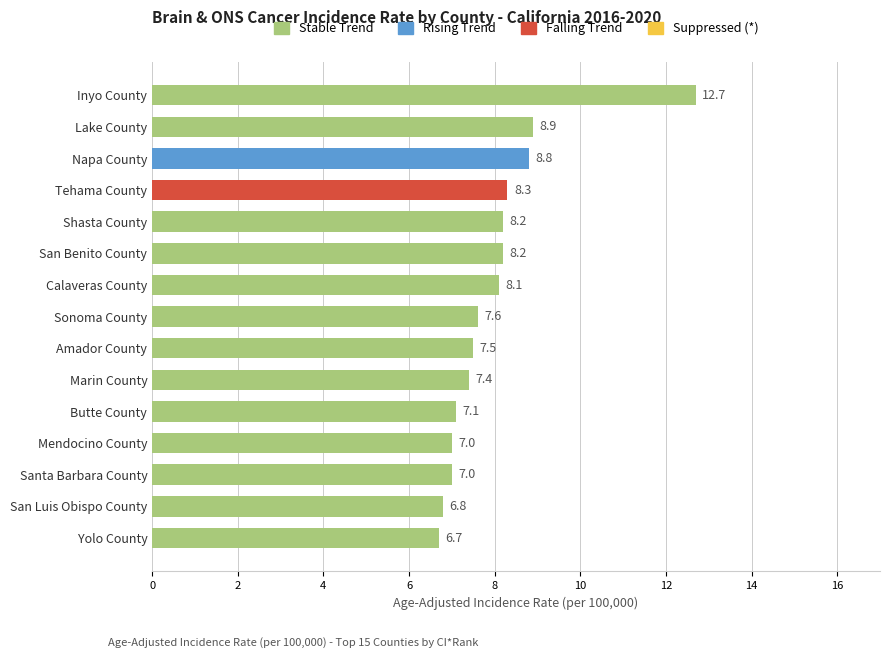

What is the average value?

8.0